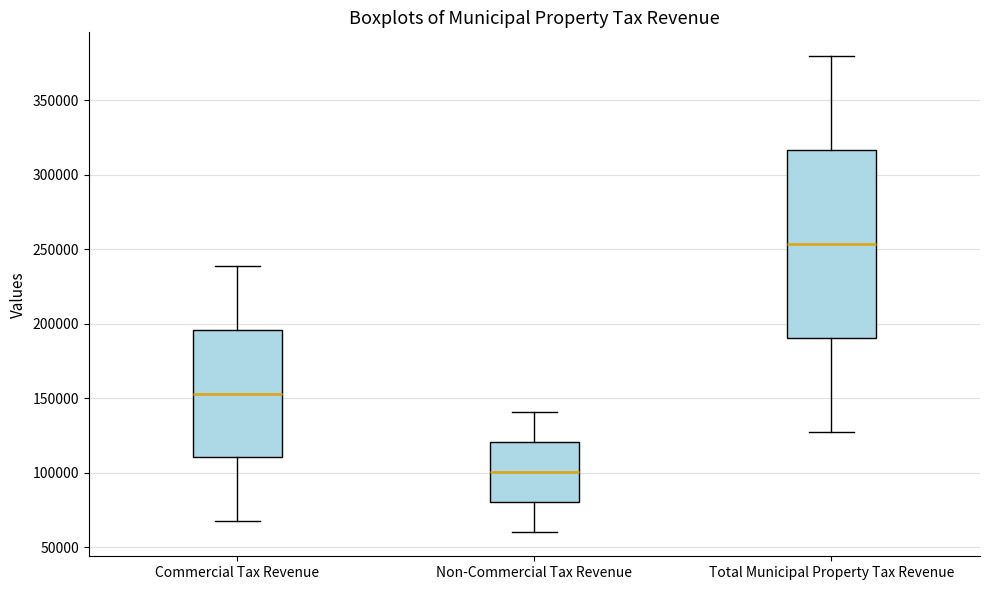

Which box's median line is the lowest?

Non-Commercial Tax Revenue